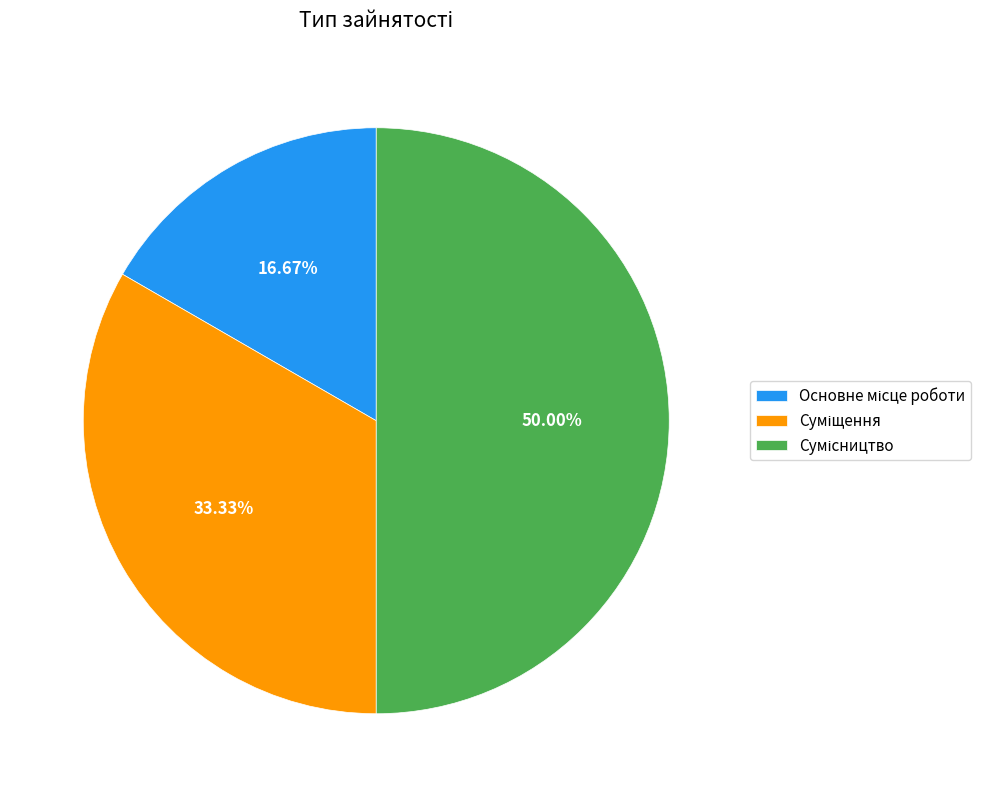

What is the total percentage of Суміщення and Основне місце роботи?

50.0%